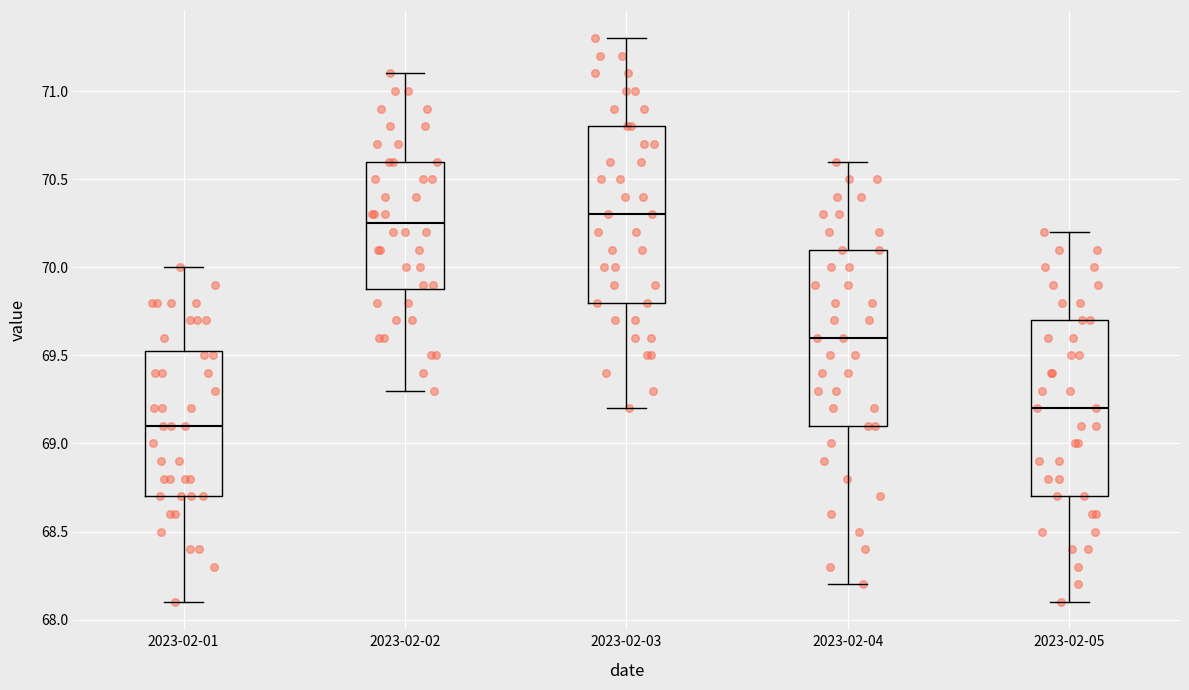

Reading left to right, read every box against the y-axis: the position of its median line, the range the box covers, and the ends of its whiskers. The values are not printed on the chart, so give them approximately, as read against the axis.

2023-02-01: median 69.10, box 68.70 to 69.55, whiskers 68.10 to 70.00
2023-02-02: median 70.25, box 69.90 to 70.60, whiskers 69.30 to 71.10
2023-02-03: median 70.30, box 69.80 to 70.80, whiskers 69.20 to 71.30
2023-02-04: median 69.60, box 69.10 to 70.10, whiskers 68.20 to 70.60
2023-02-05: median 69.20, box 68.70 to 69.70, whiskers 68.10 to 70.20